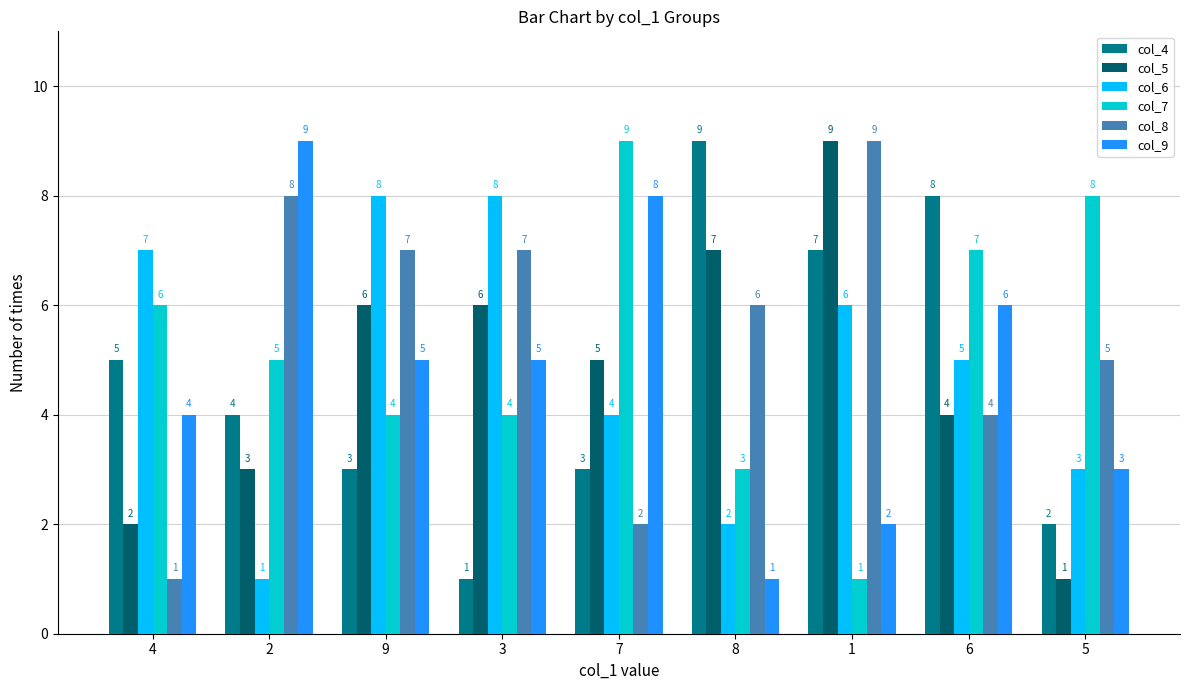

What is the difference between the highest and lowest values at 8?

8